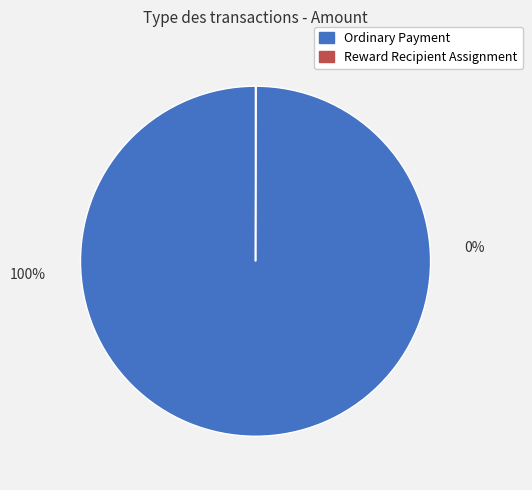

To the nearest percent, what is the combined percentage of Reward Recipient Assignment and Ordinary Payment?

100%